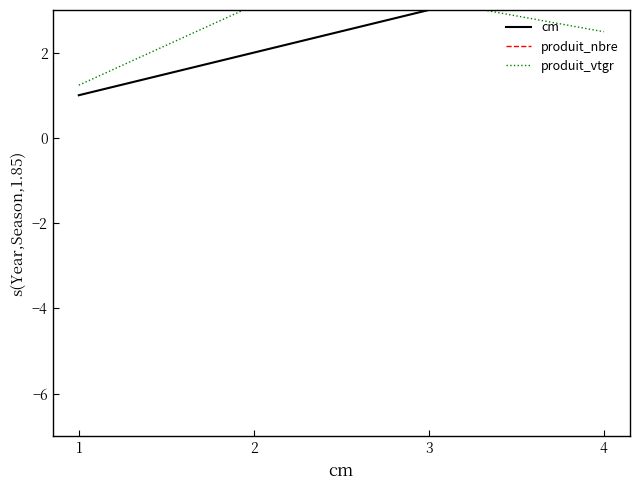

Reading left to right, what are all the values shown in this chart?

cm: 1.0	2.0	3.0	4.0
produit_nbre: 29.0	22.0	11.0	5.0
produit_vtgr: 1.2	3.1	3.2	2.5